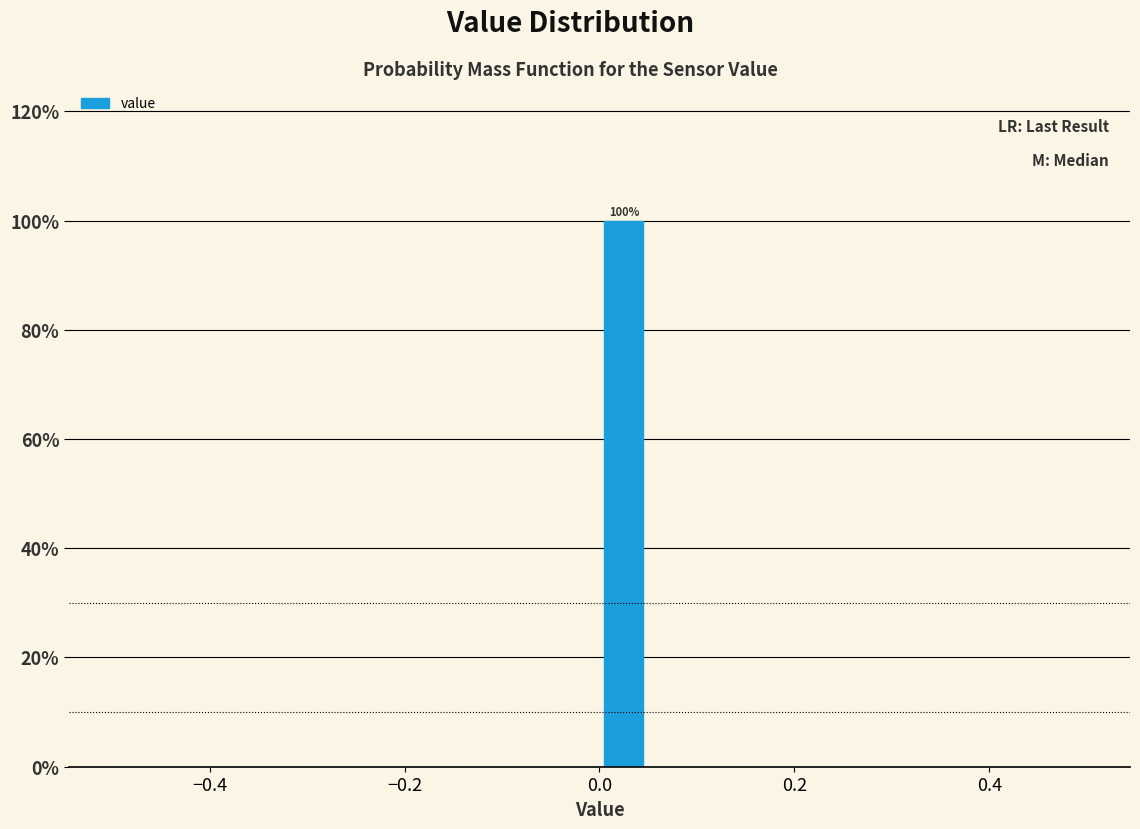

Around what value on the x-axis is the tallest bar? Give the approximate position of its centre, as read against the axis.

0.02